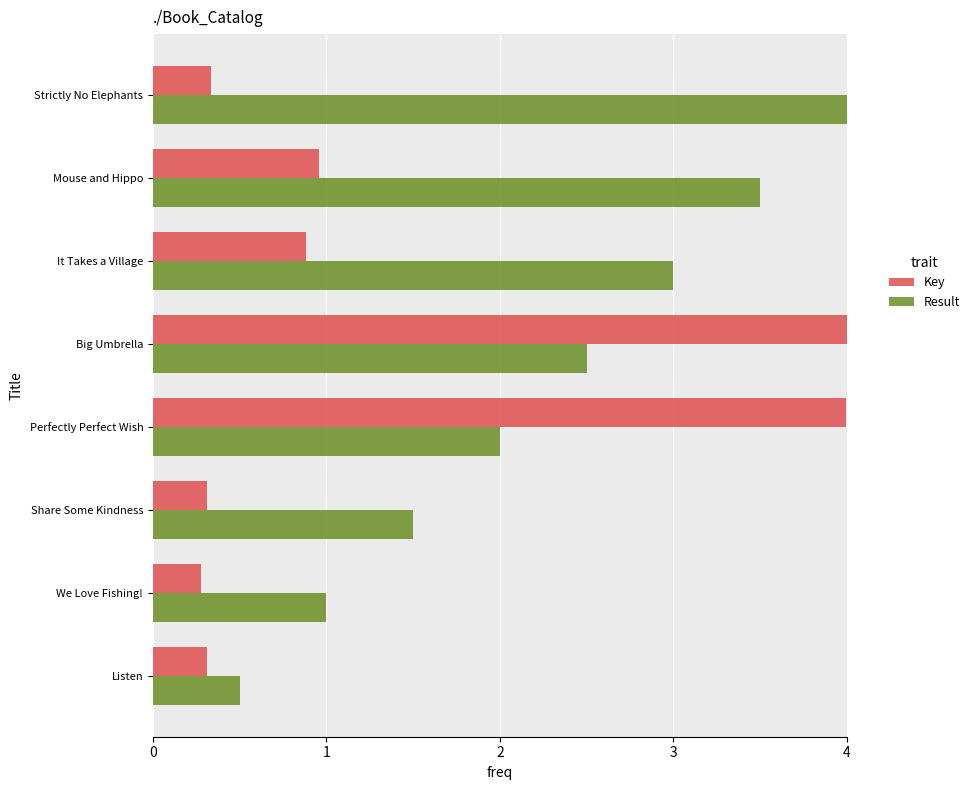

What is the difference between the maximum and minimum values in the Key series?

3.7